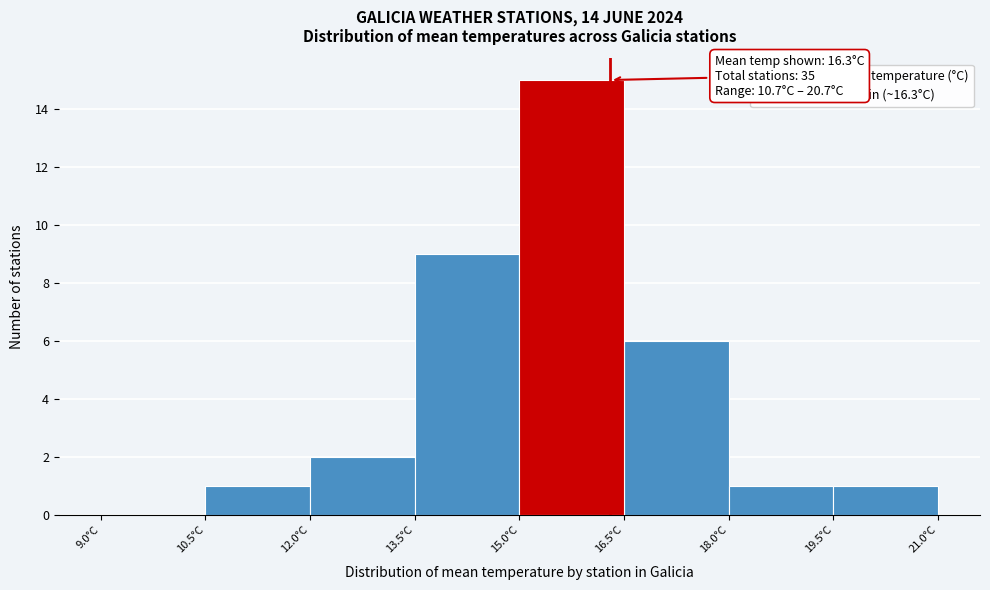

Which range on the x-axis has the tallest bar?

15.0 to 16.5